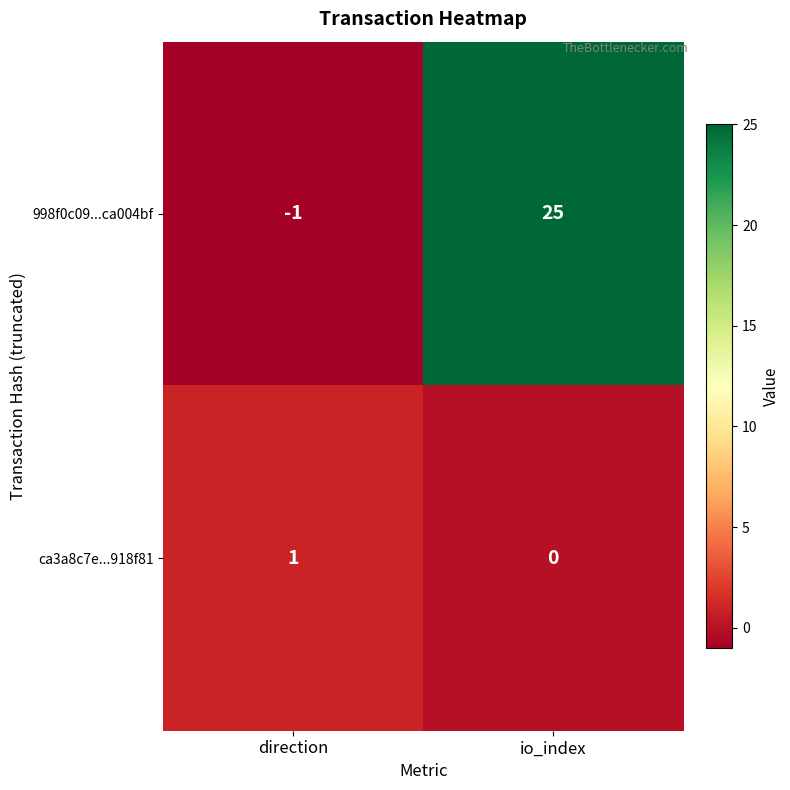

Reading right to left, list all the values displayed in this chart.

998f0c09...ca004bf: 25	-1
ca3a8c7e...918f81: 0	1